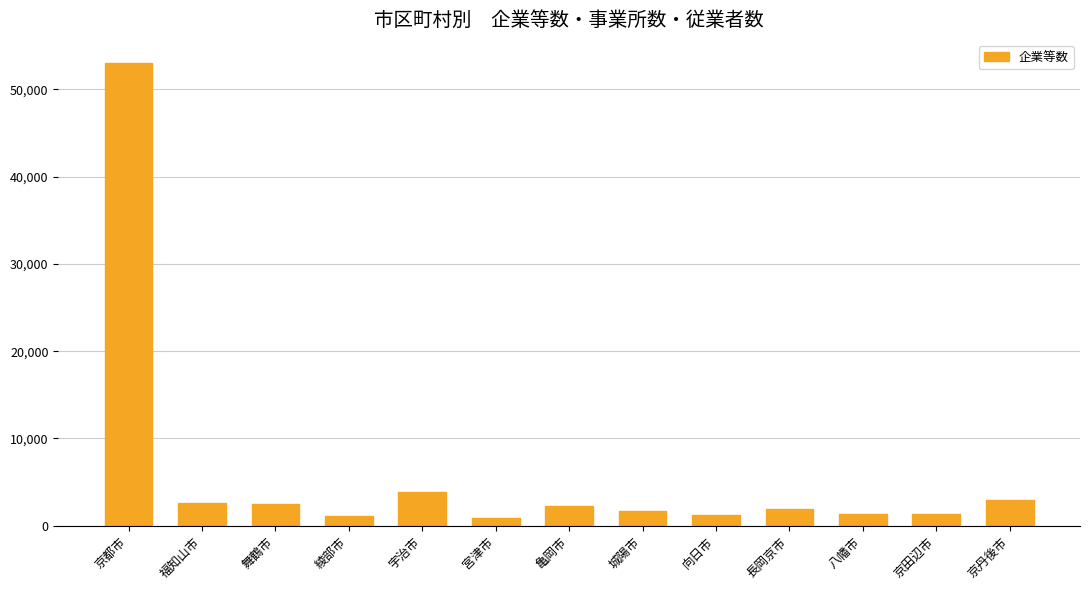

What is the maximum value shown in the chart?

53017